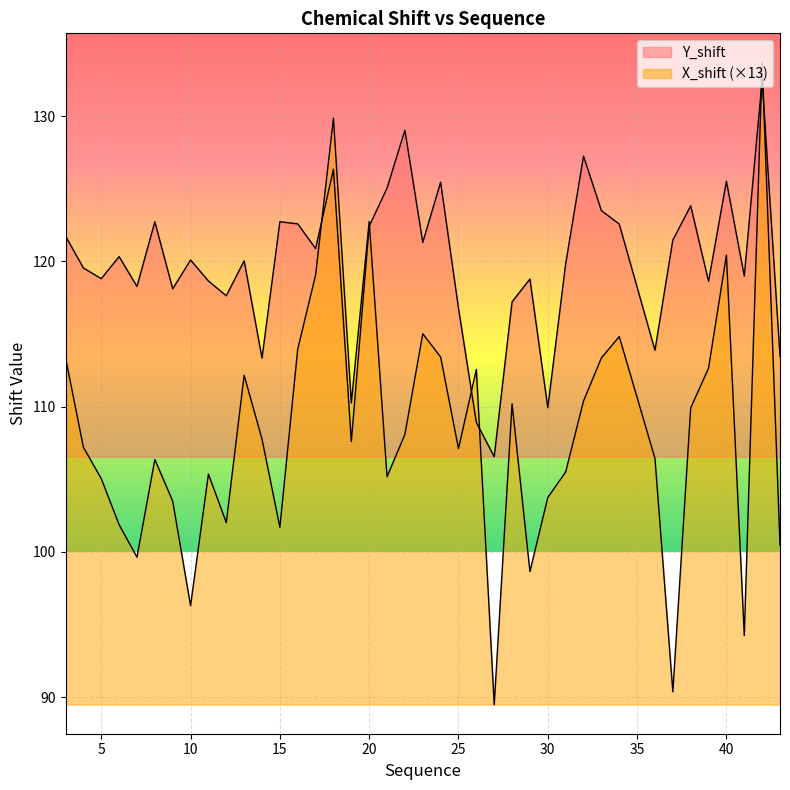

Rank the series by their average value, from lowest to highest.

X_shift, Y_shift